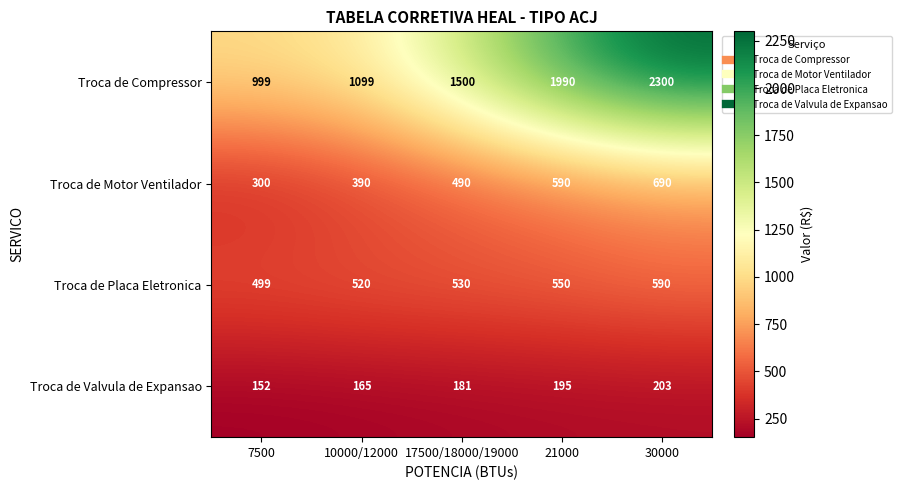

What is the lowest value of the Troca de Placa Eletronica series?

499